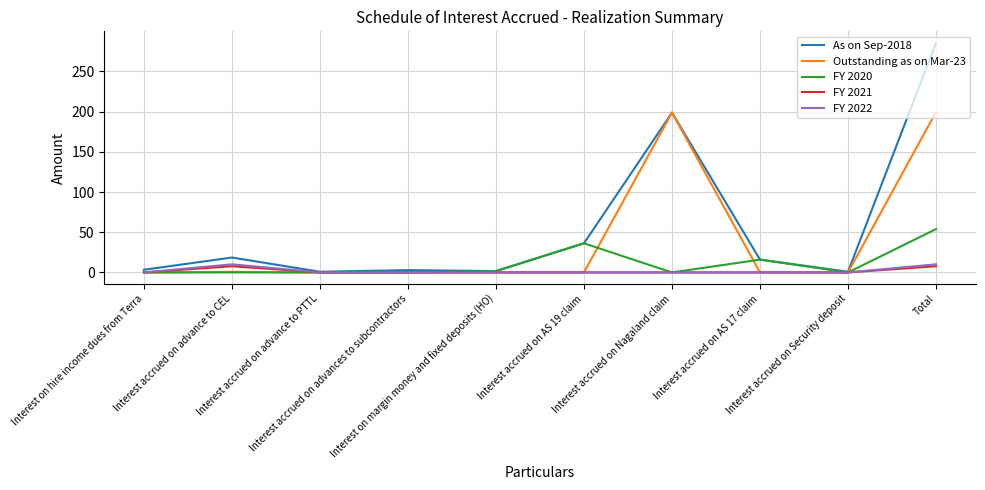

At how many categories does at least one series exceed 118?

2